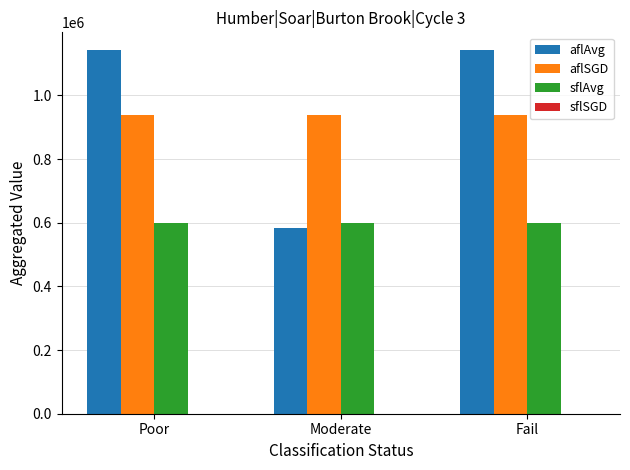

What is the maximum value for sflAvg?

599492